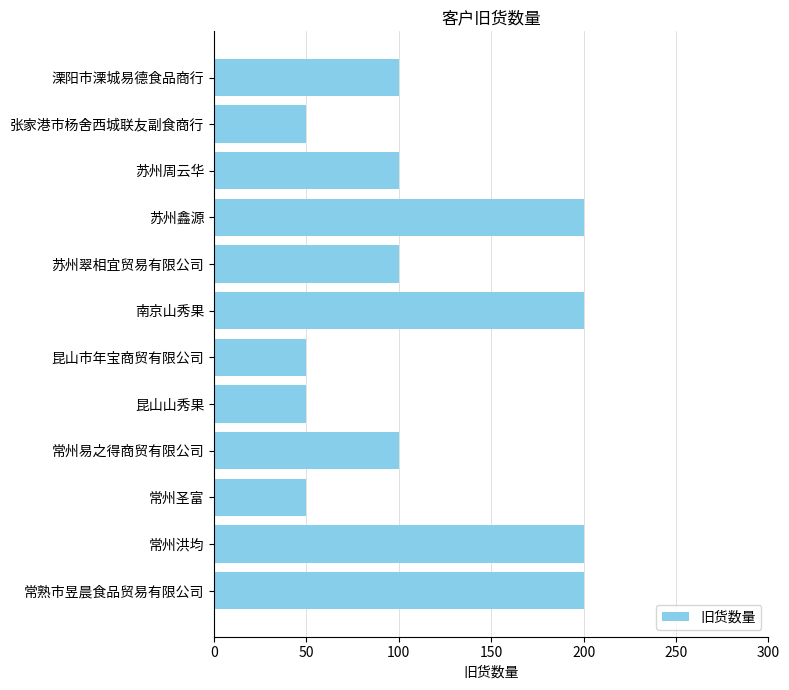

Approximately how many times larger is the value at 张家港市杨舍西城联友副食商行 compared to 昆山山秀果?

1.0